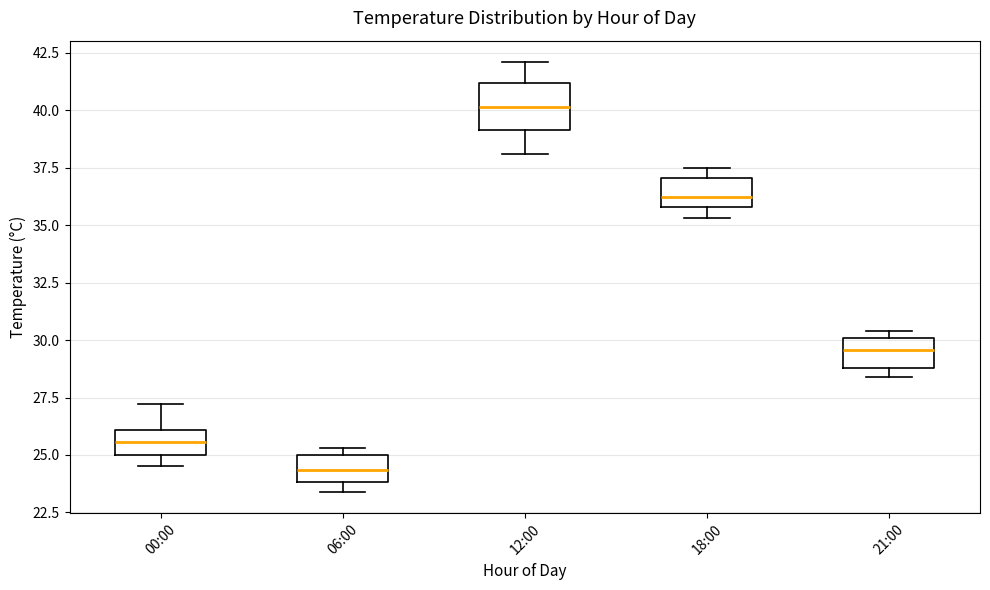

Reading left to right, read every box against the y-axis: the position of its median line, the range the box covers, and the ends of its whiskers. The values are not printed on the chart, so give them approximately, as read against the axis.

00:00: median 25.5, box 25.0 to 26.0, whiskers 24.5 to 27.0
06:00: median 24.5, box 24.0 to 25.0, whiskers 23.5 to 25.5
12:00: median 40.0, box 39.0 to 41.0, whiskers 38.0 to 42.0
18:00: median 36.5, box 36.0 to 37.0, whiskers 35.5 to 37.5
21:00: median 29.5, box 29.0 to 30.0, whiskers 28.5 to 30.5